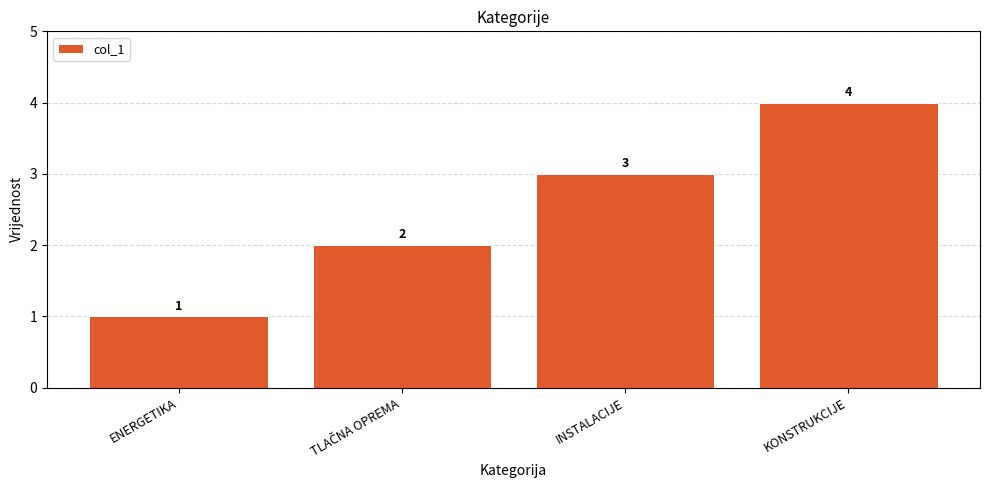

How many values are between 2 and 4?

3